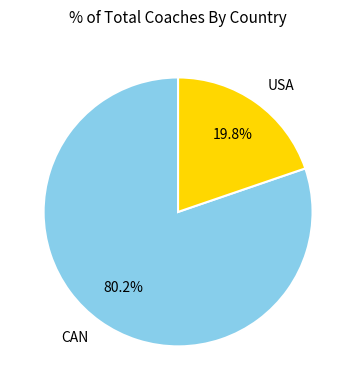

Rank the categories by value from highest to lowest.

CAN, USA